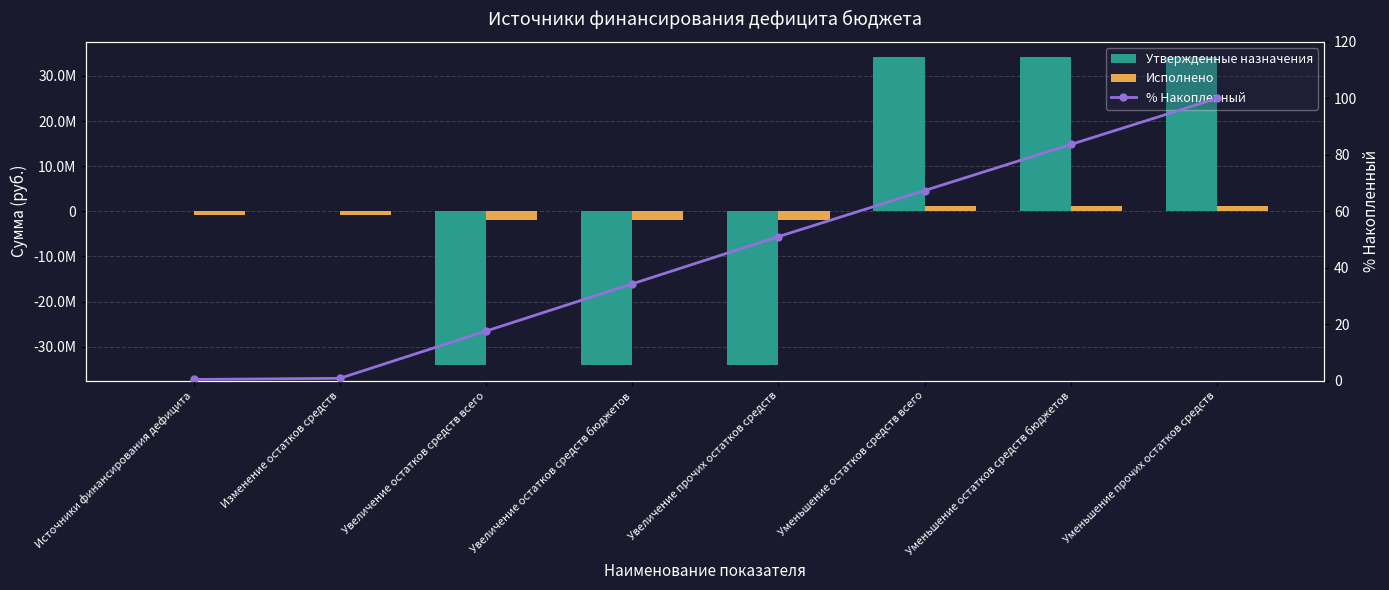

At which label does % Накопленный first exceed 51?

Увеличение прочих остатков средств